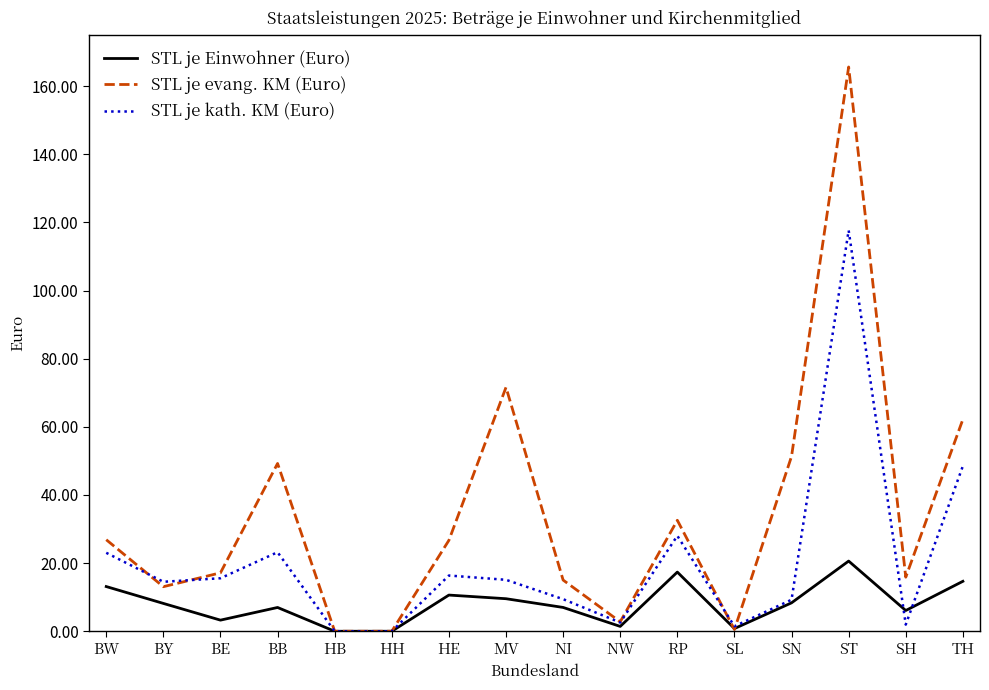

What is the difference between the highest and lowest values at HE?

16.1